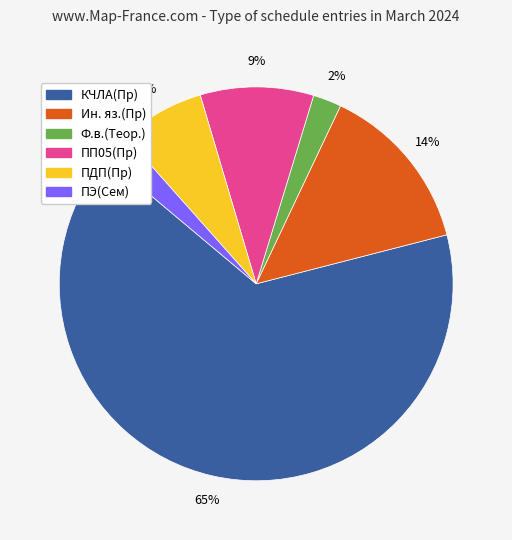

To the nearest percent, what is the combined percentage of ПДП(Пр) and Ин. яз.(Пр)?

21%